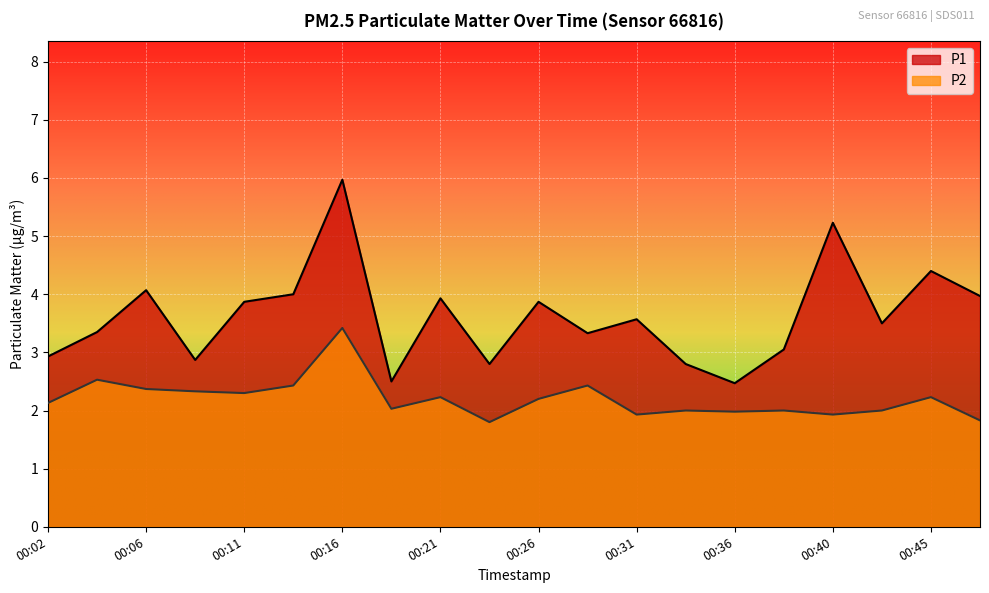

Is it true that P2 equals 0.9 at 00:40?

False